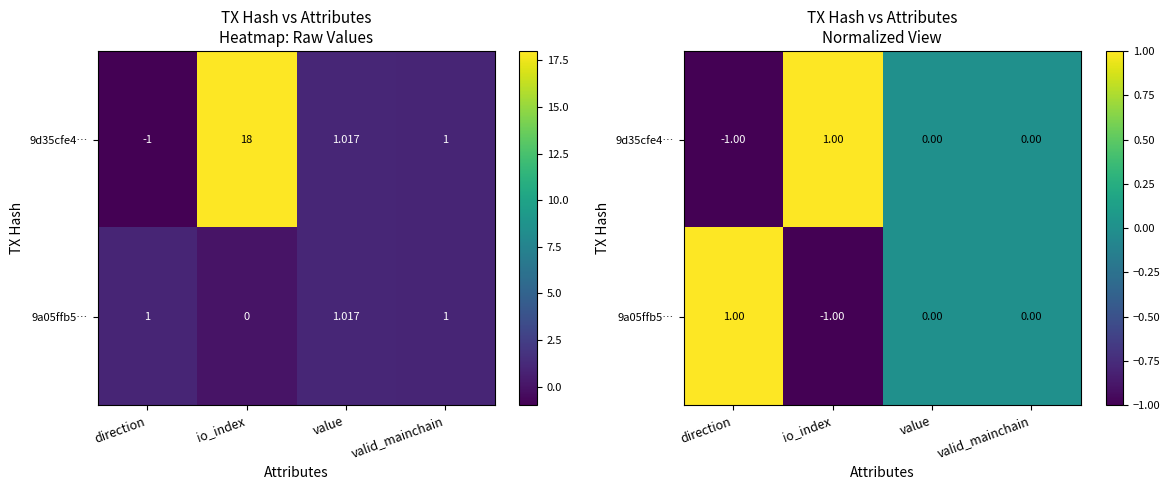

Which has a higher value, direction or valid_mainchain?

valid_mainchain